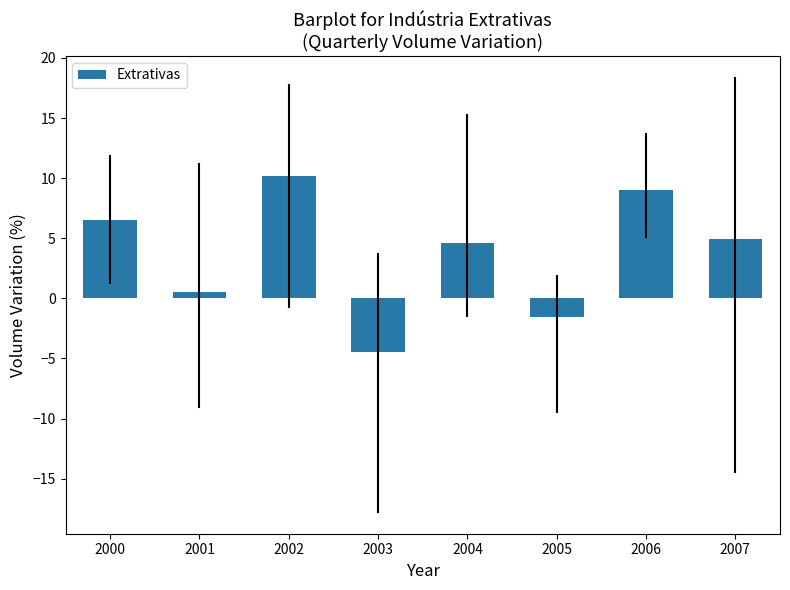

Reading left to right, transcribe all the data shown in this chart.

6.5	0.5	10.2	-4.5	4.6	-1.6	9.1	5.0